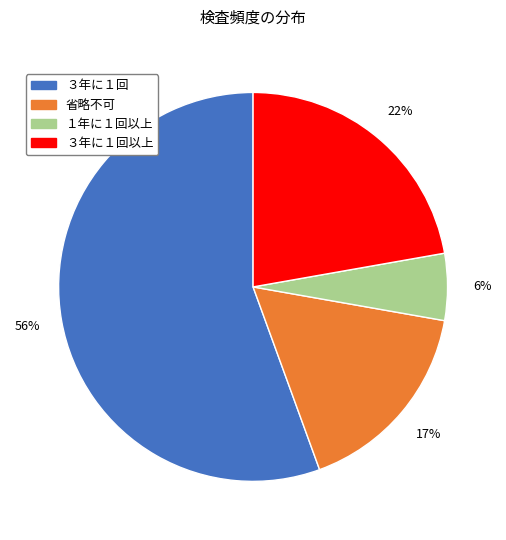

Is there any slice that represents more than half of the pie?

Yes